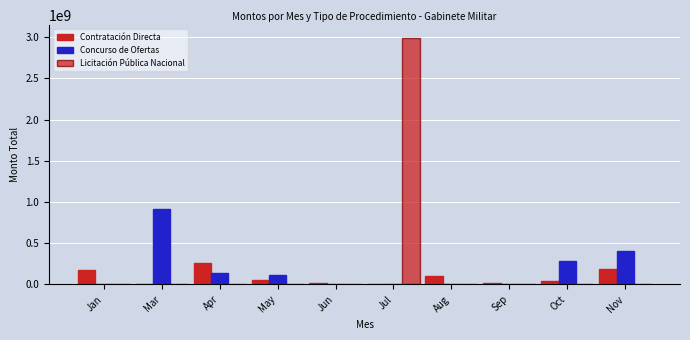

Rank the series at Jun from lowest to highest value.

Concurso de Ofertas, Licitación Pública Nacional, Contratación Directa